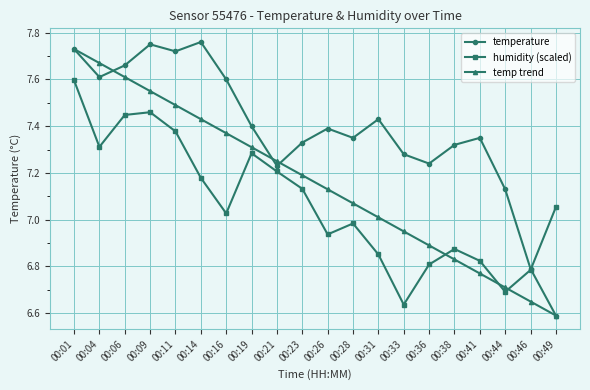

Count the number of categories in the chart.

20